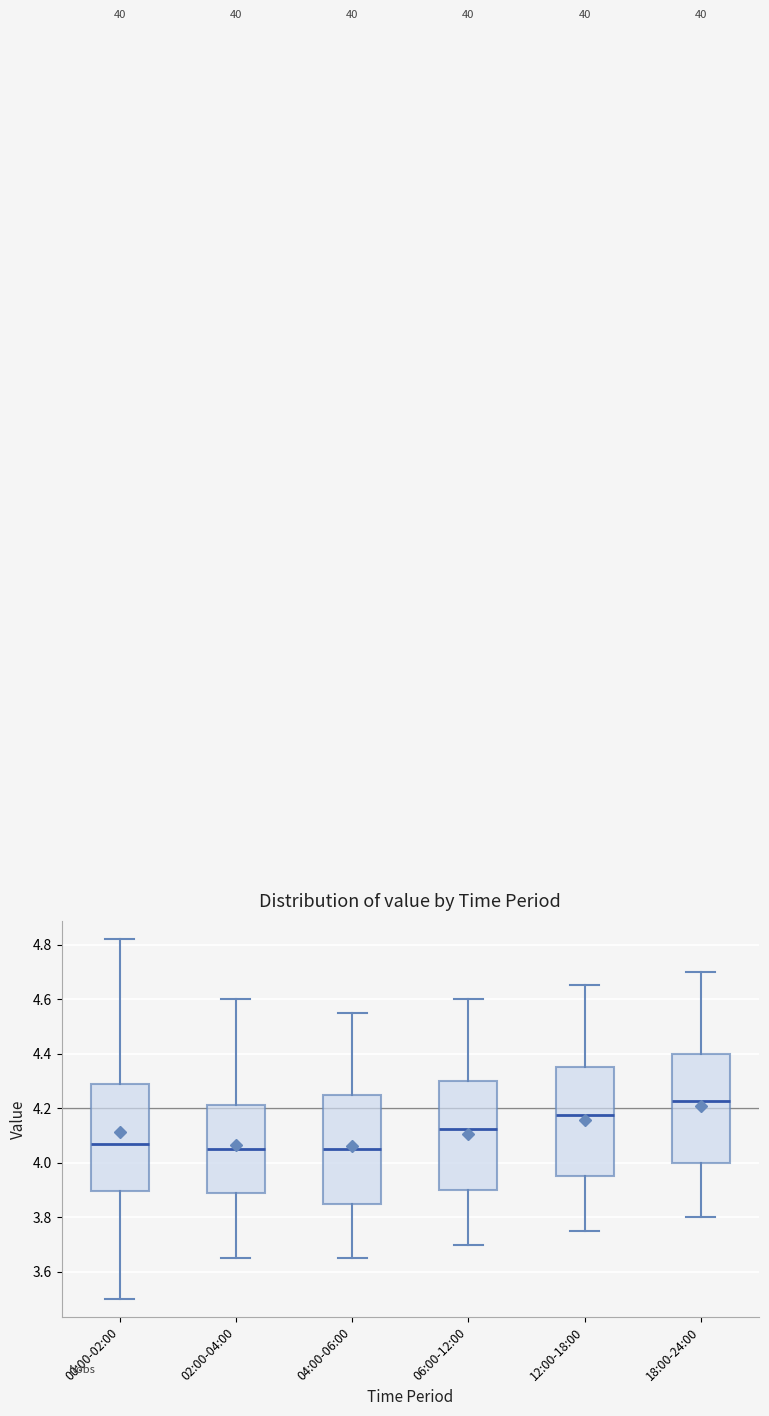

Where does the upper whisker of the box for 00:00-02:00 end on the y-axis? The values are not printed on the chart, so give them approximately, as read against the axis.

4.82